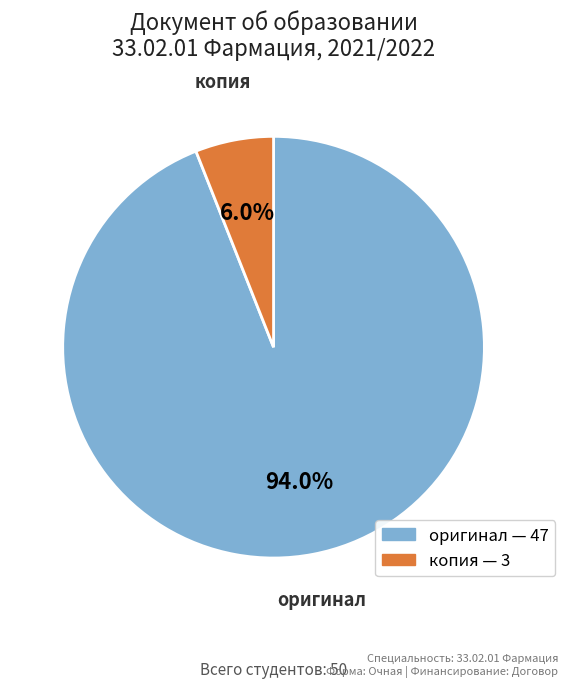

What percentage is NOT represented by оригинал?

6.0%